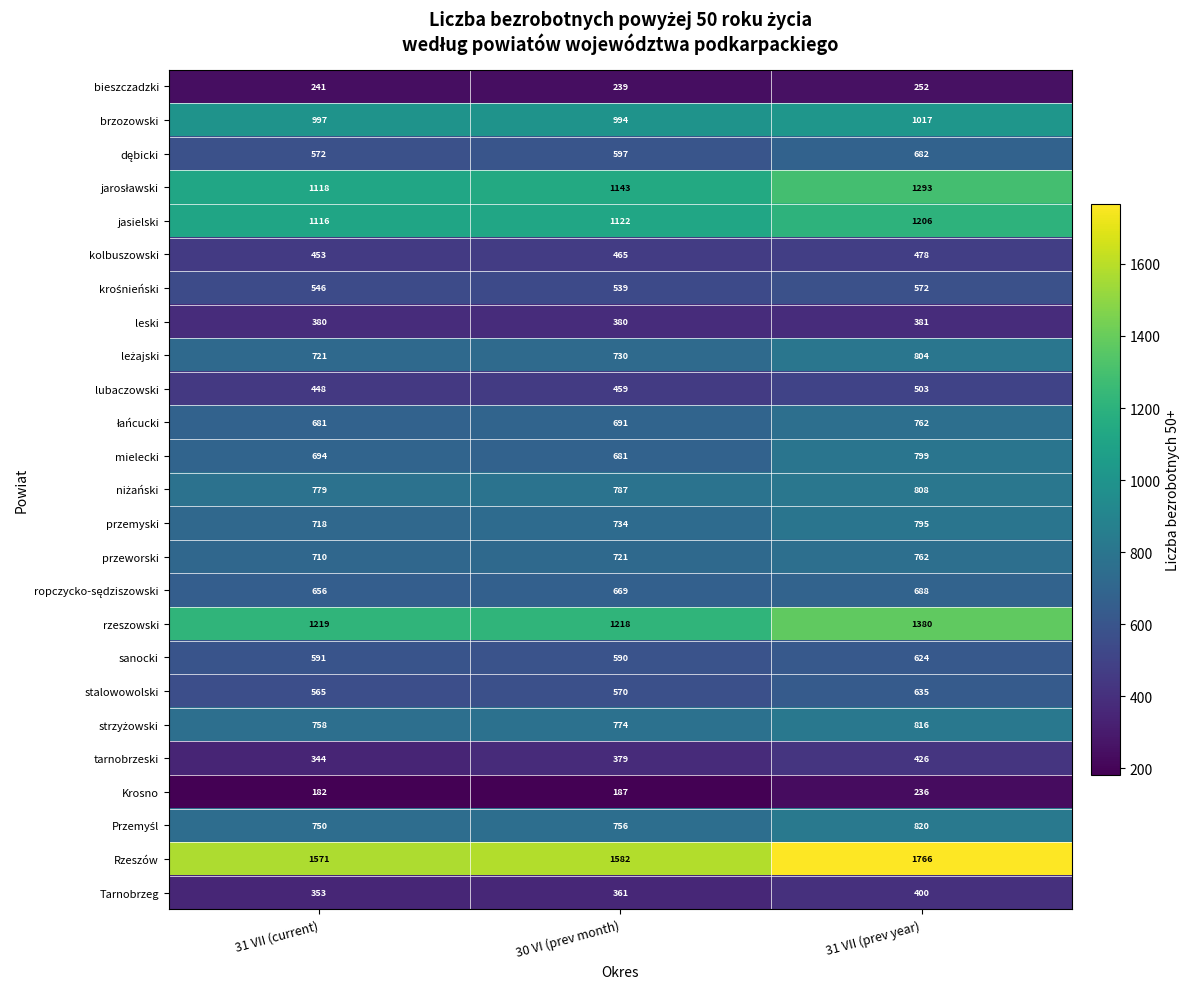

Which category has the highest value across all series?

31 VII (prev year)